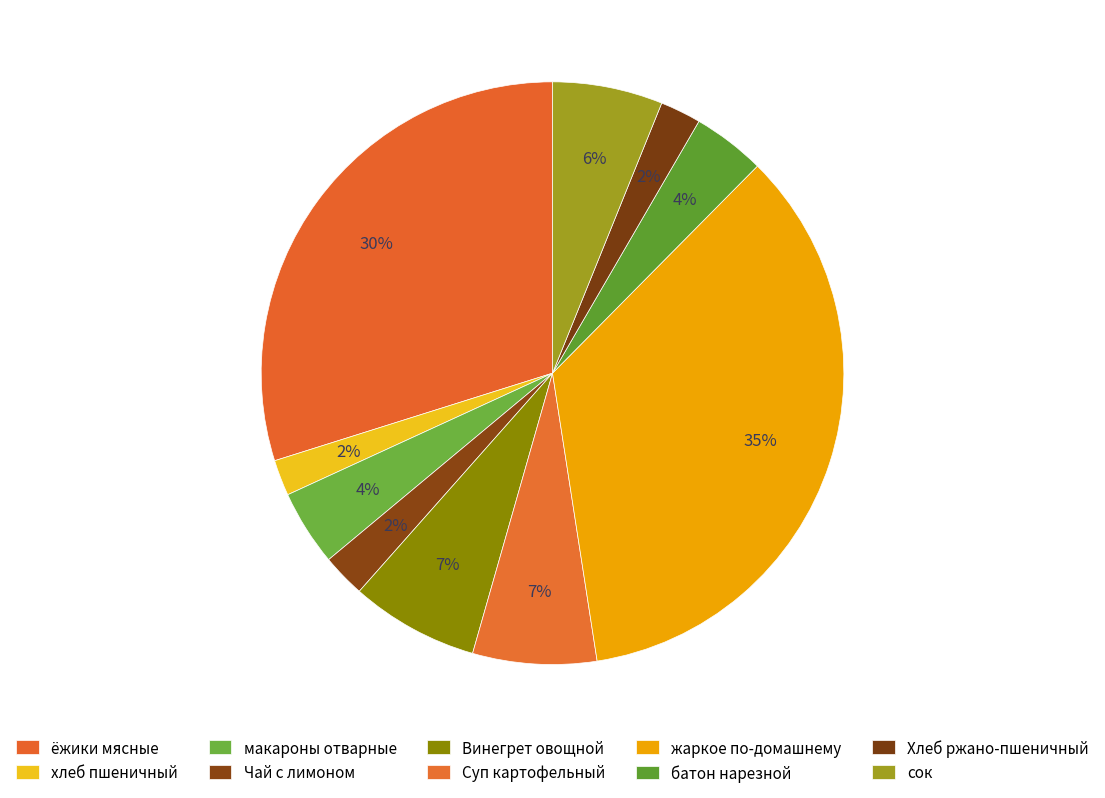

How many segments does this pie chart have?

10